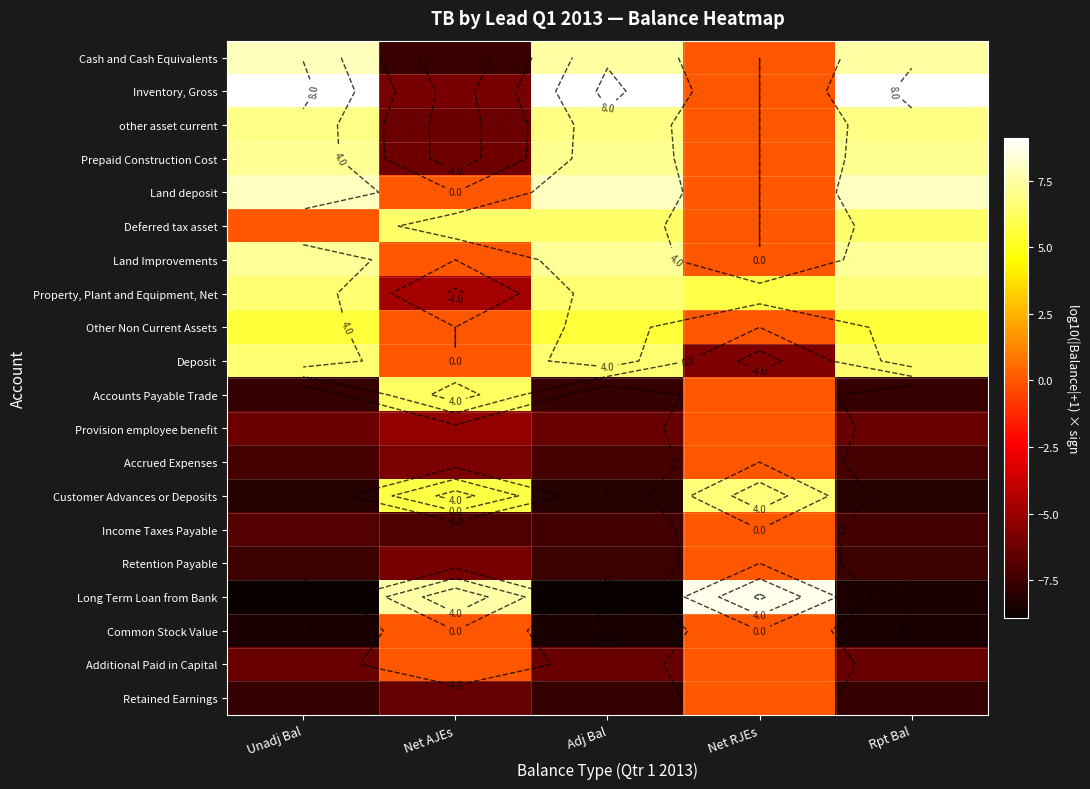

At which category does the chart reach its minimum across all series?

Unadj Bal